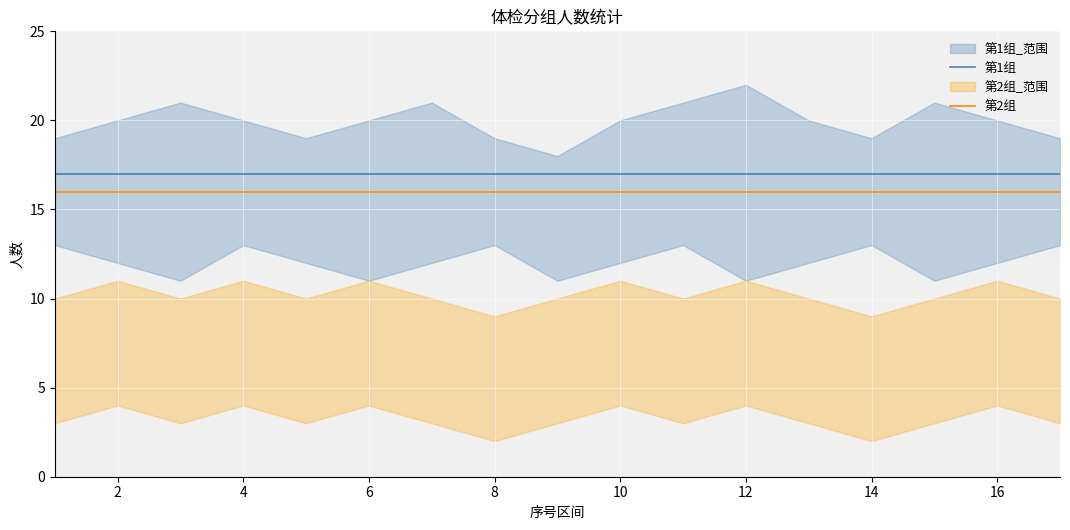

True or false: 第1组 and 第2组 intersect in this chart.

False